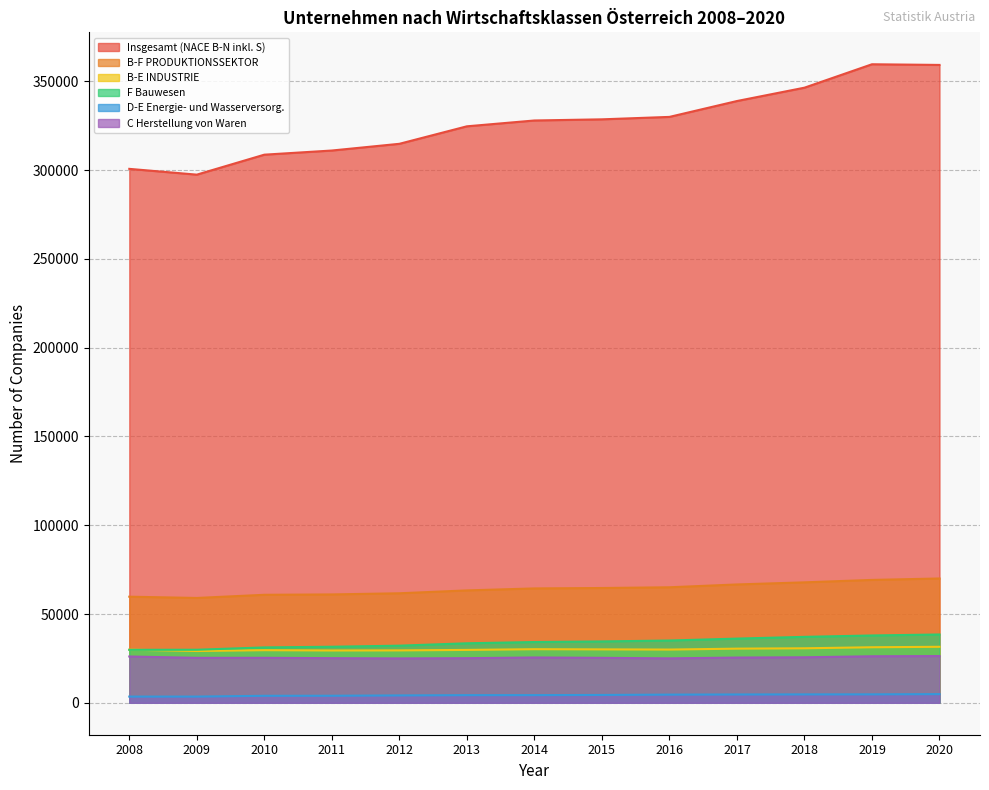

True or false: Insgesamt (NACE B-N inkl. S) and C Herstellung von Waren intersect in this chart.

False